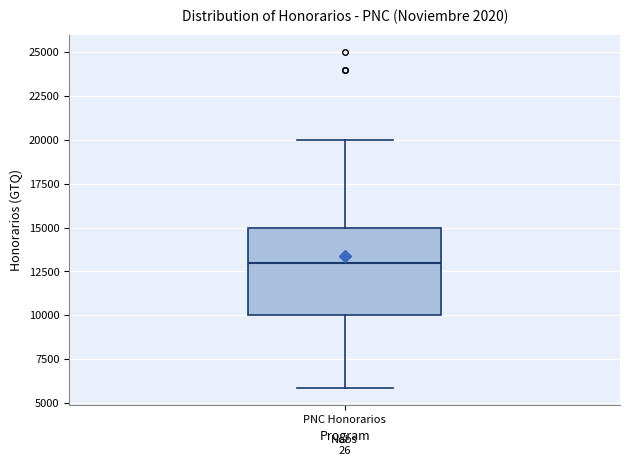

Read this box plot against the y-axis: the position of the median line, the range covered by the box, and the ends of both whiskers. The values are not printed on the chart, so give them approximately, as read against the axis.

median 13000, box 10000 to 15000, whiskers 6000 to 20000